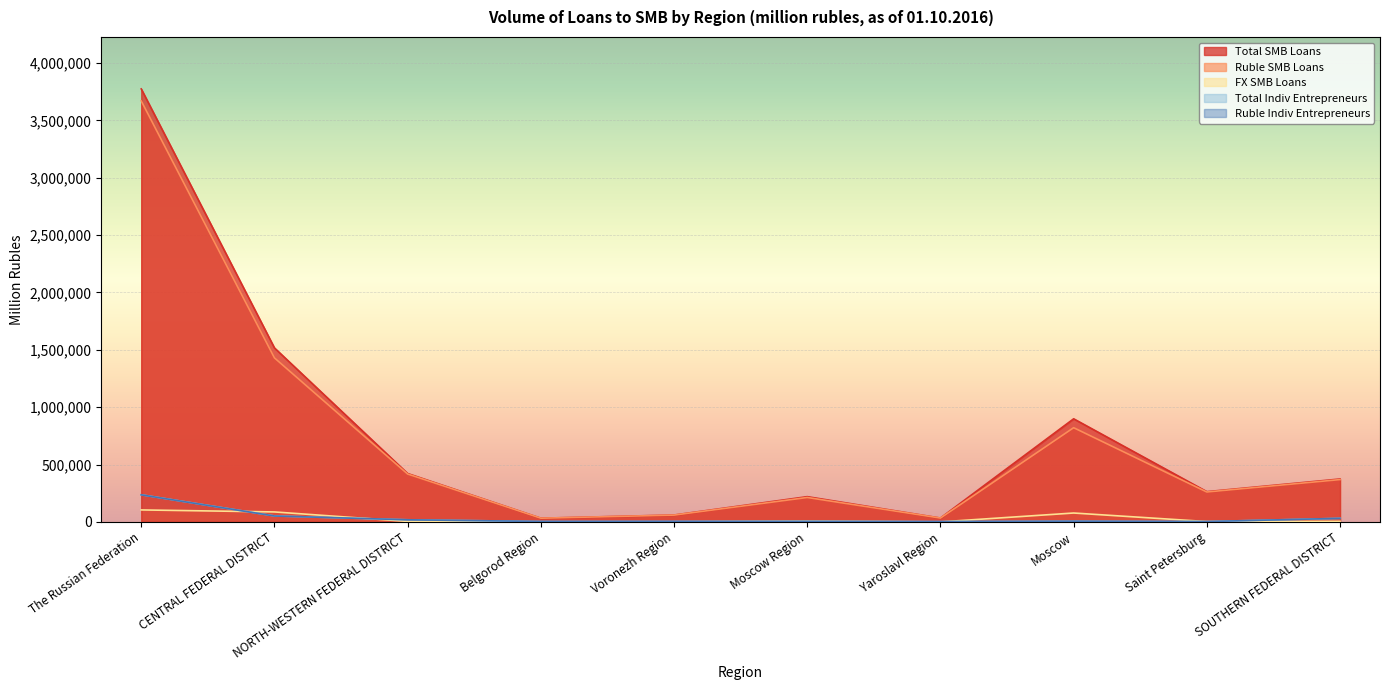

Reading right to left, extract all data points from this chart.

Total SMB Loans: 374157	263781	898740	33721	220175	60138	32394	421810	1516666	3773851
Ruble SMB Loans: 368949	260646	821167	33527	213010	59391	32376	417420	1429660	3669308
FX SMB Loans: 5208	3135	77573	194	7165	747	18	4390	87006	104543
Total Indiv Entrepreneurs: 31254	3048	6519	2769	4407	4406	3770	18625	52251	236686
Ruble Indiv Entrepreneurs: 31254	3038	5937	2769	4385	4406	3770	18594	51647	236037